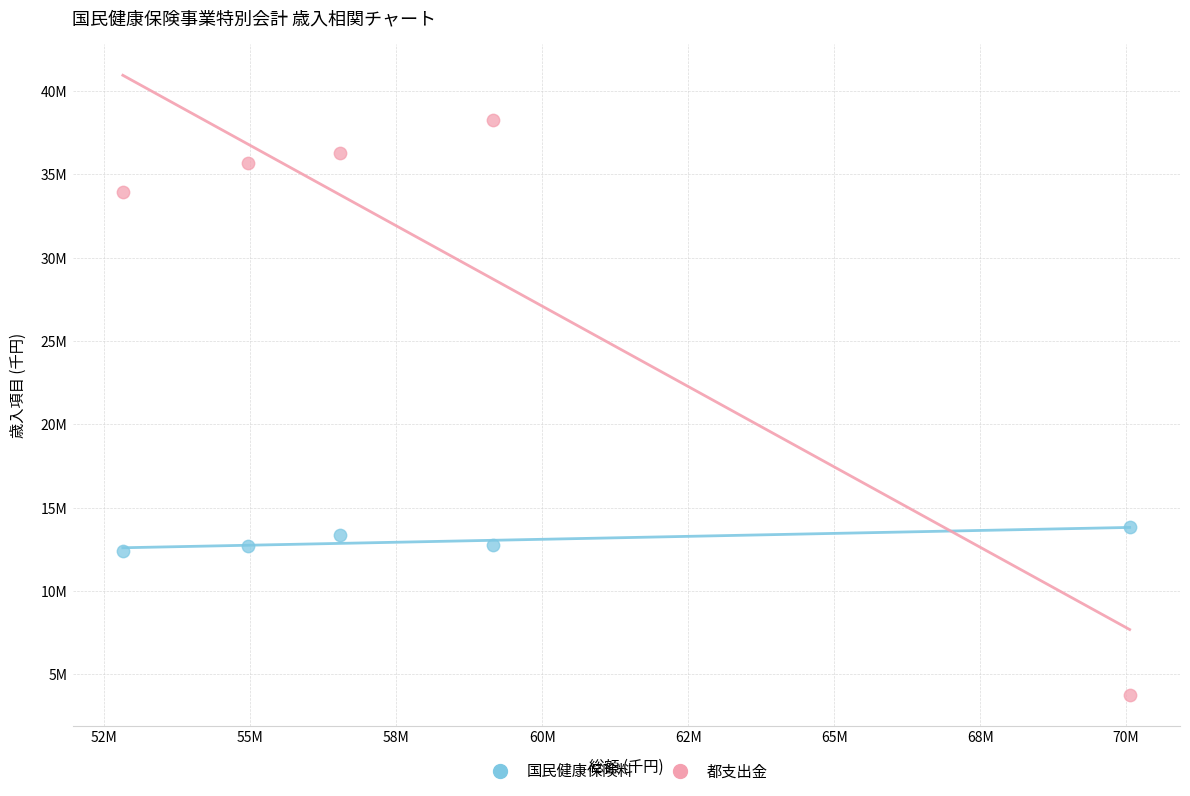

What are all the series names shown in the legend?

国民健康保険料, 都支出金